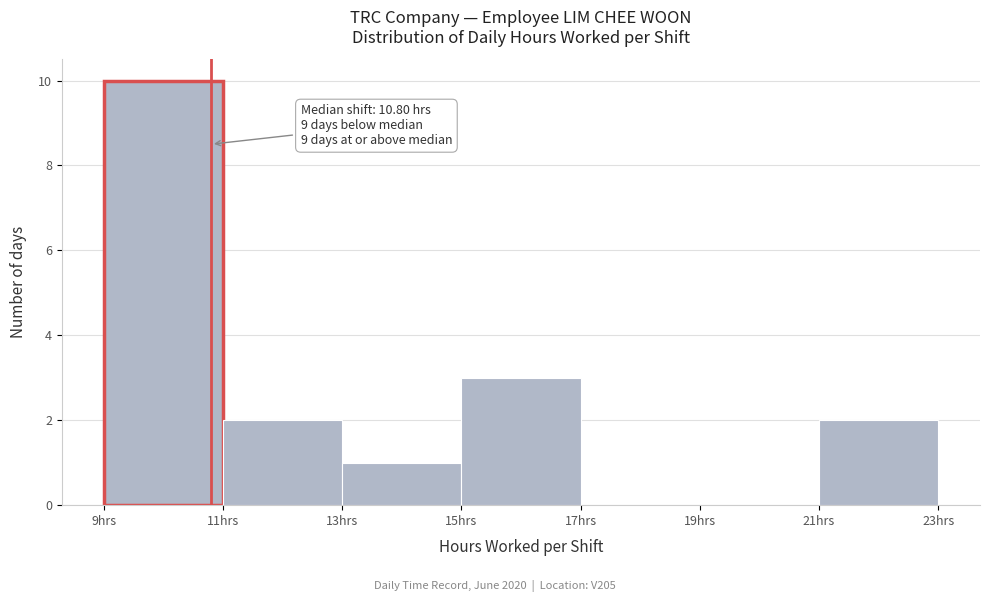

Over which range of the x-axis is the bar tallest?

9 to 11